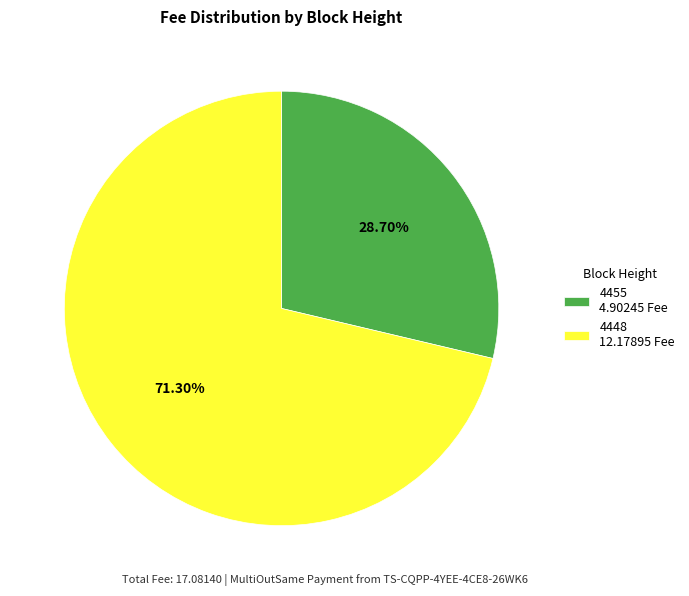

What is the largest slice in the pie chart?

4448